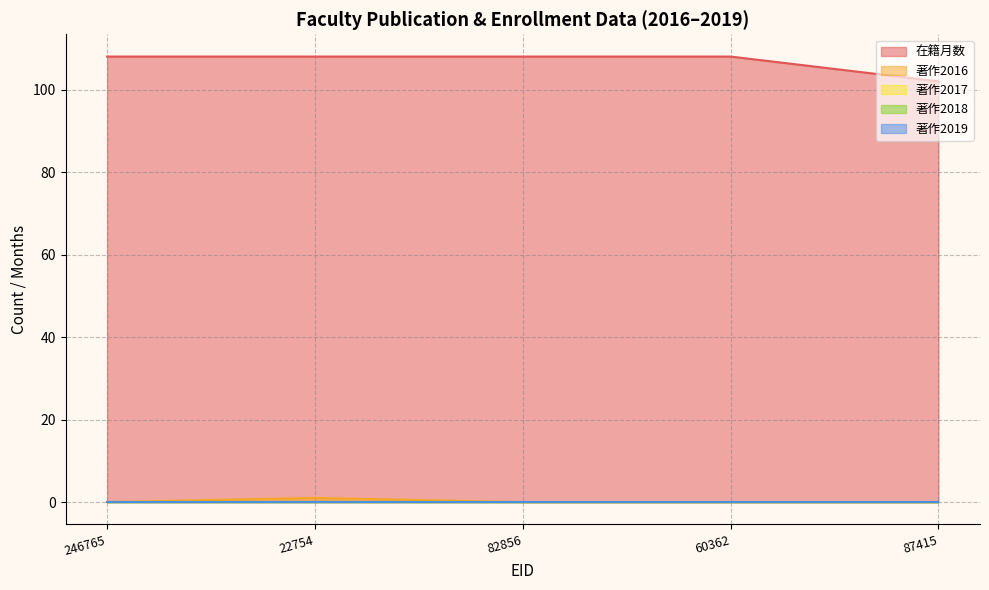

What is the label of the 4th point from the left?

60362